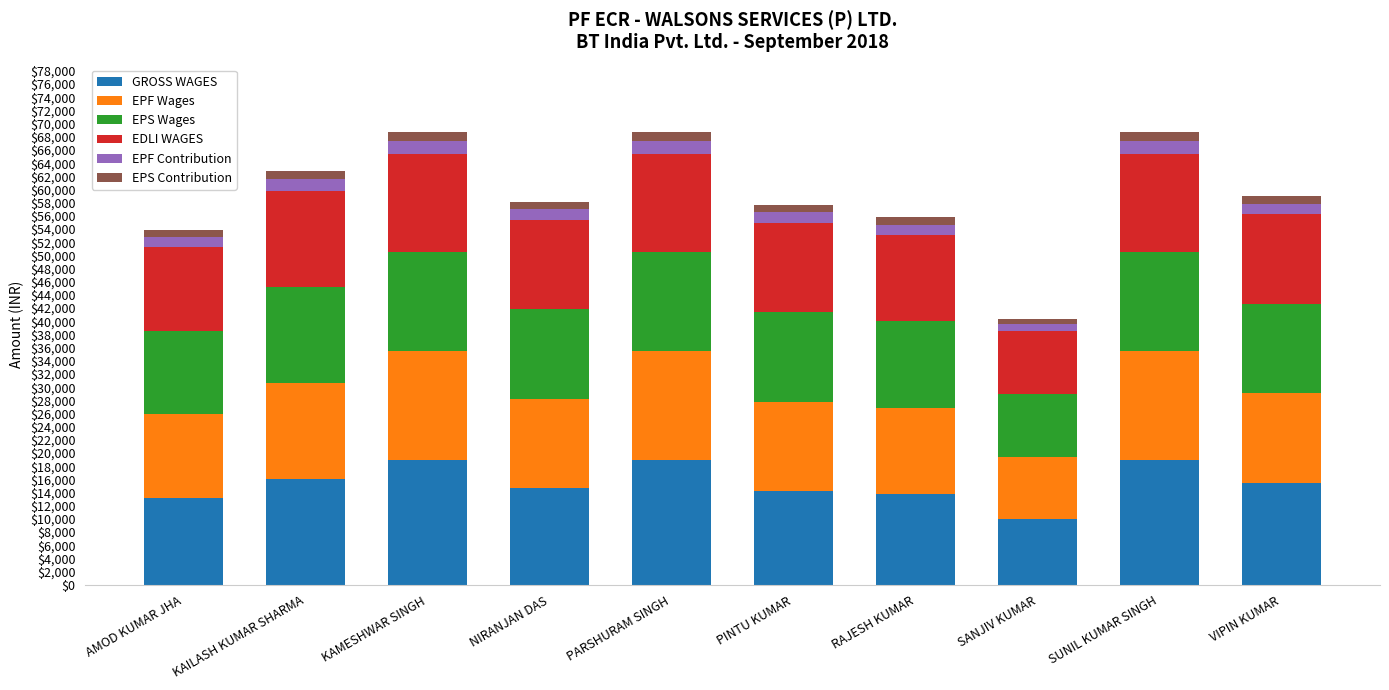

The GROSS WAGES series shows 21483 at RAJESH KUMAR. True or false?

False